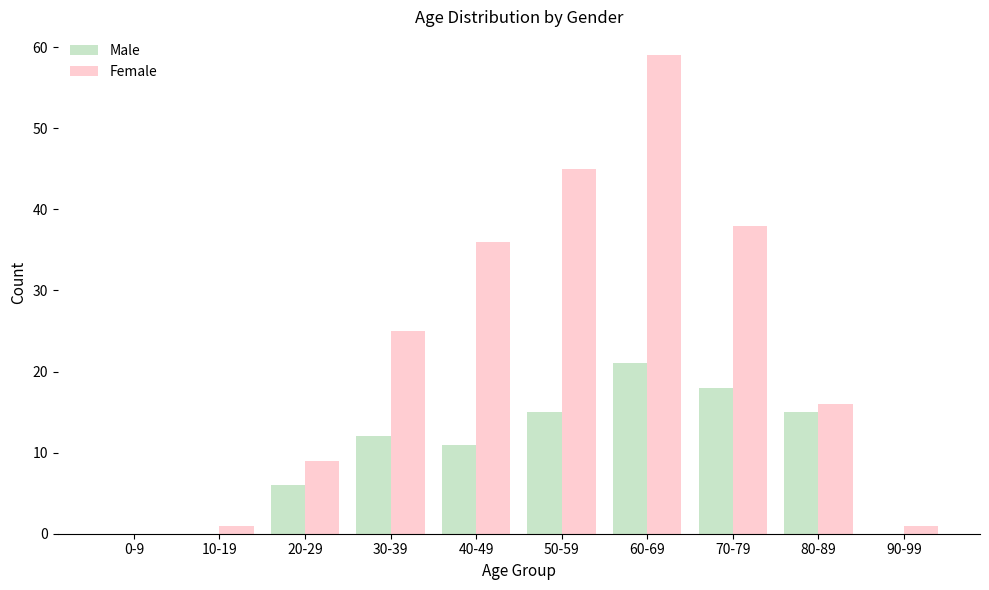

Between 10-19 and 40-49, which series saw the biggest shift?

Female